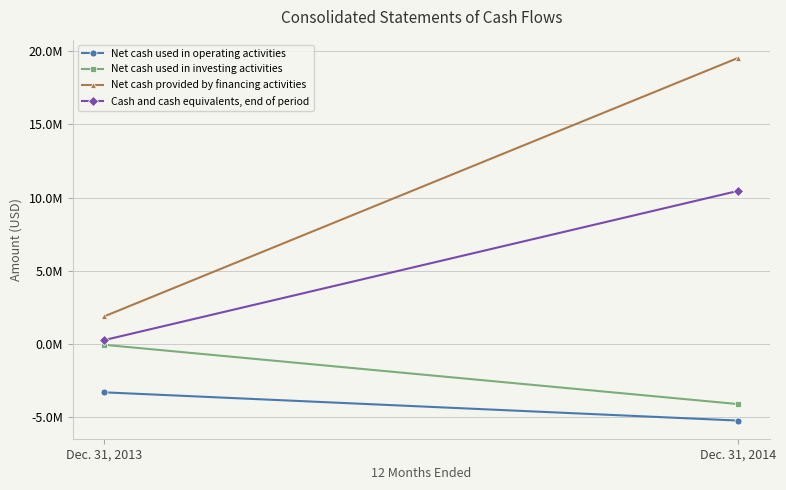

Which series has the largest range (max minus min)?

Net cash provided by financing activities